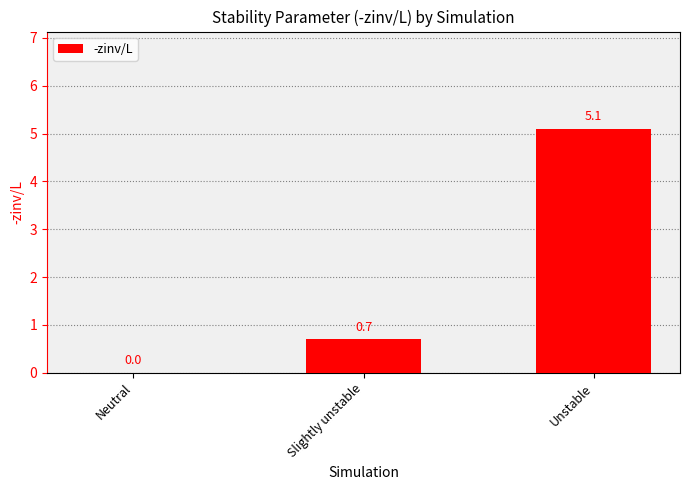

What is the sum of the values at Unstable and Slightly unstable?

5.8